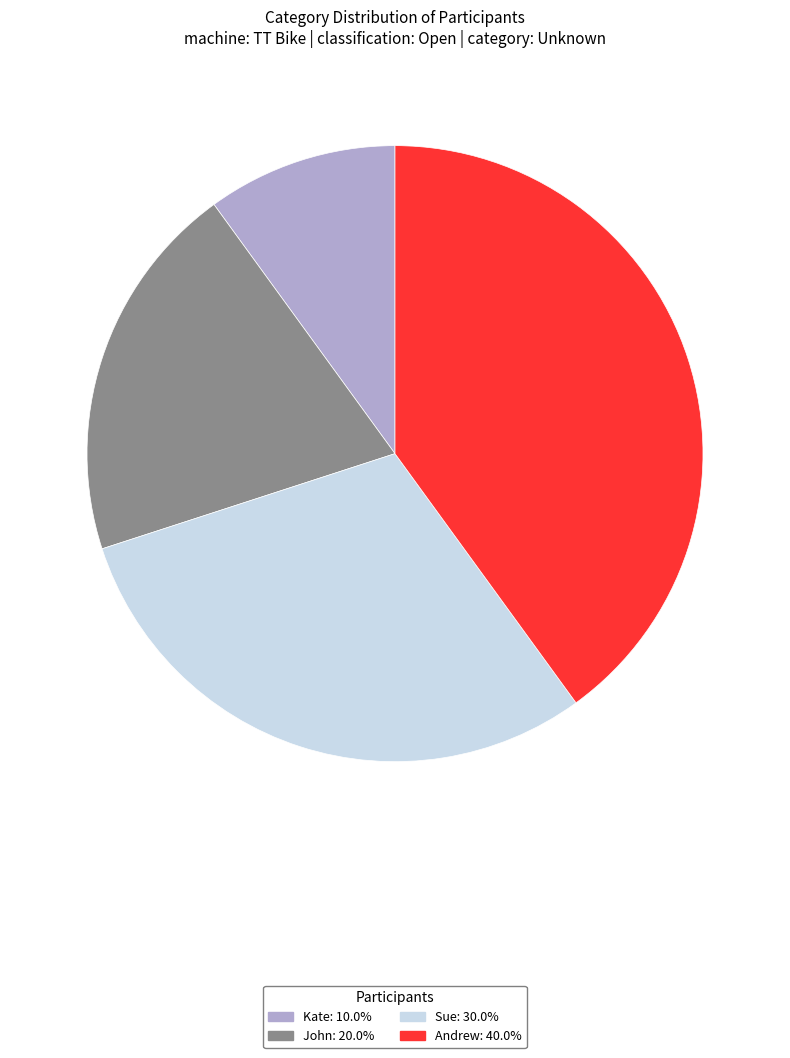

Does Andrew represent more than half of the total?

No